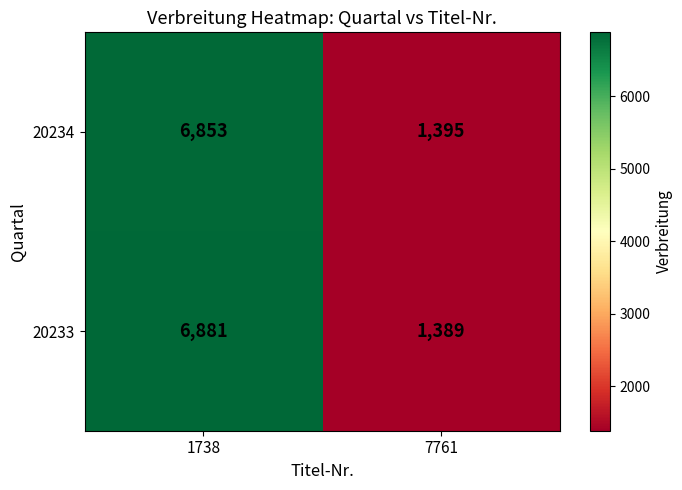

At which category does the chart reach its minimum across all series?

7761